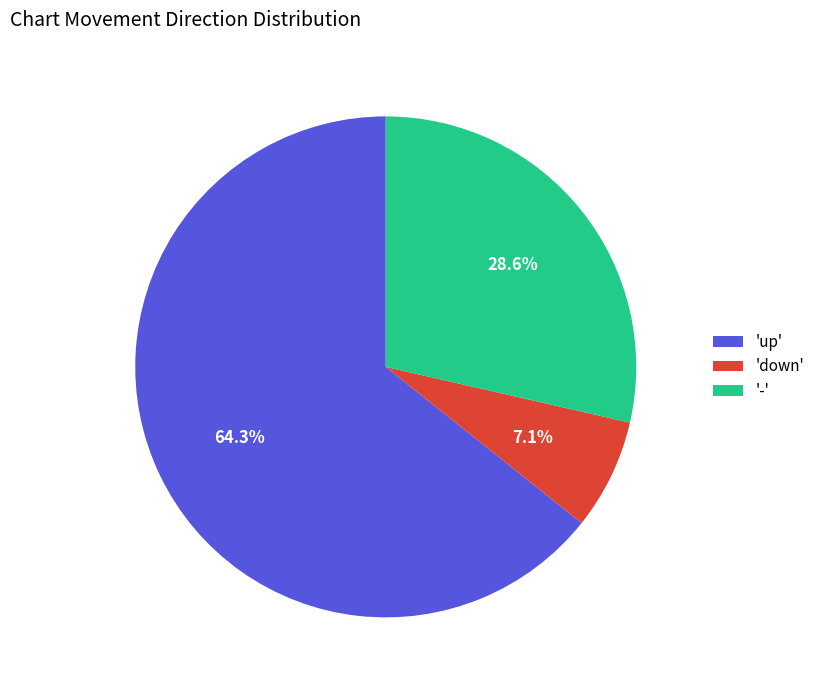

What percentage is NOT represented by 'down'?

92.9%